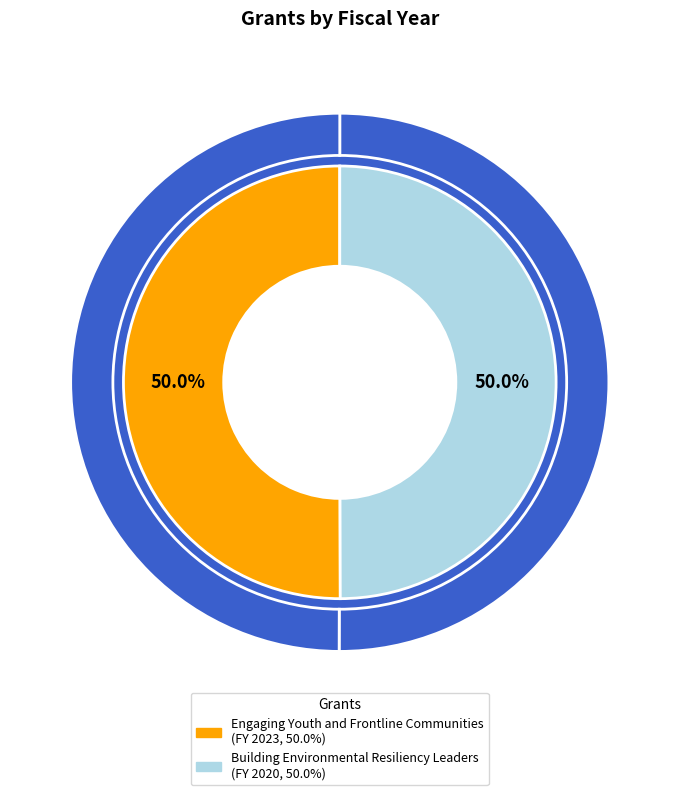

To the nearest percent, what percentage of the pie is Building Environmental Resiliency Leaders?

50%